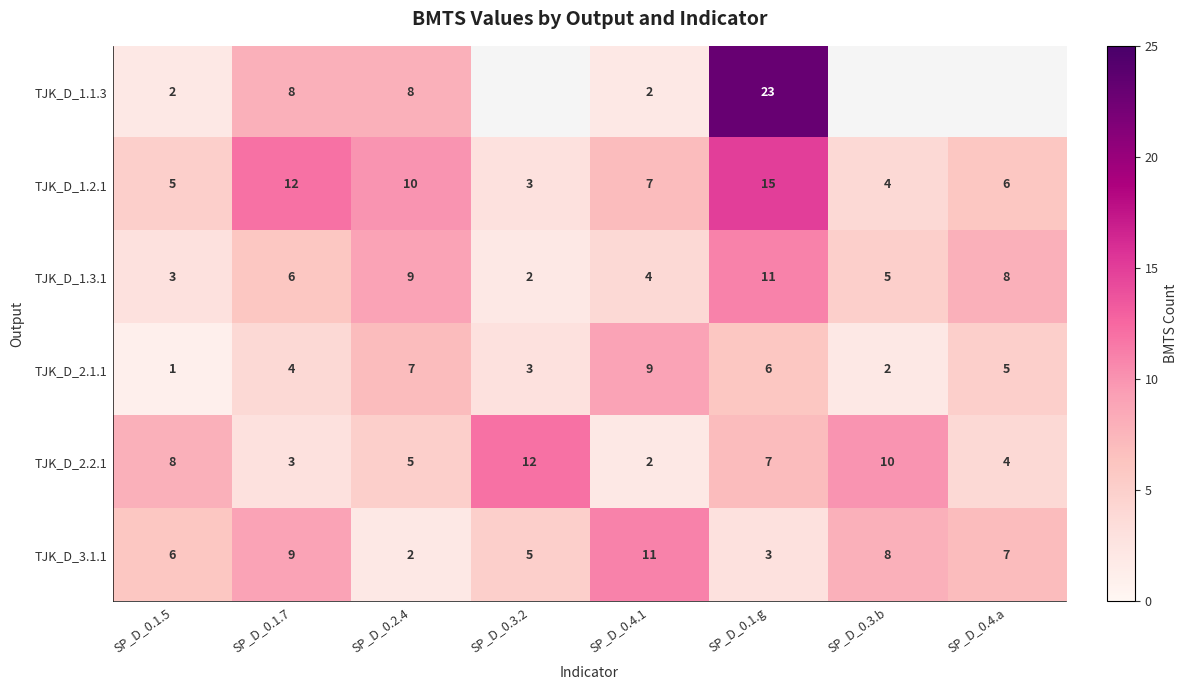

Where does the TJK_D_2.1.1 series first go above 5?

SP_D_0.2.4